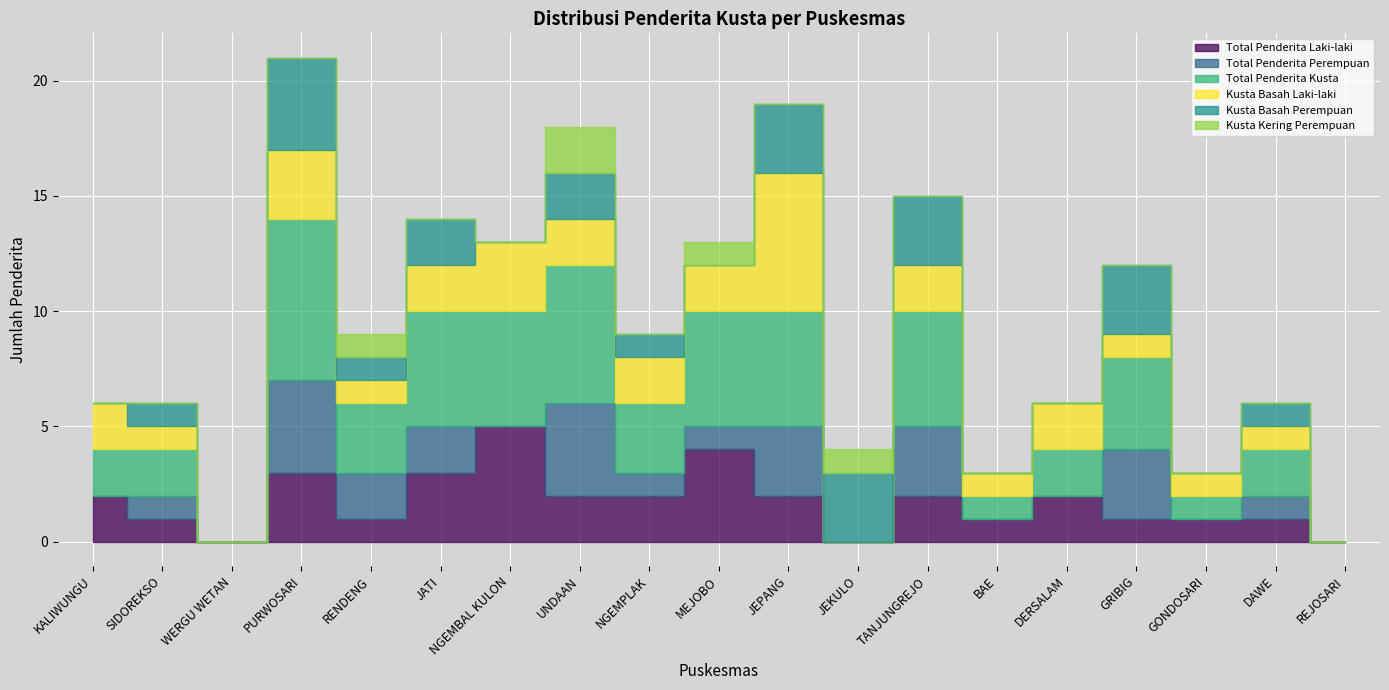

Reading left to right, what are all the values shown in this chart?

Total Penderita Laki-laki: KALIWUNGU=2	SIDOREKSO=1	WERGU WETAN=0	PURWOSARI=3	RENDENG=1	JATI=3	NGEMBAL KULON=5	UNDAAN=2	NGEMPLAK=2	MEJOBO=4	JEPANG=2	JEKULO=0	TANJUNGREJO=2	BAE=1	DERSALAM=2	GRIBIG=1	GONDOSARI=1	DAWE=1	REJOSARI=0
Total Penderita Perempuan: KALIWUNGU=0	SIDOREKSO=1	WERGU WETAN=0	PURWOSARI=4	RENDENG=2	JATI=2	NGEMBAL KULON=0	UNDAAN=4	NGEMPLAK=1	MEJOBO=1	JEPANG=3	JEKULO=0	TANJUNGREJO=3	BAE=0	DERSALAM=0	GRIBIG=3	GONDOSARI=0	DAWE=1	REJOSARI=0
Total Penderita Kusta: KALIWUNGU=2	SIDOREKSO=2	WERGU WETAN=0	PURWOSARI=7	RENDENG=3	JATI=5	NGEMBAL KULON=5	UNDAAN=6	NGEMPLAK=3	MEJOBO=5	JEPANG=5	JEKULO=0	TANJUNGREJO=5	BAE=1	DERSALAM=2	GRIBIG=4	GONDOSARI=1	DAWE=2	REJOSARI=0
Kusta Basah Laki-laki: KALIWUNGU=2	SIDOREKSO=1	WERGU WETAN=0	PURWOSARI=3	RENDENG=1	JATI=2	NGEMBAL KULON=3	UNDAAN=2	NGEMPLAK=2	MEJOBO=2	JEPANG=6	JEKULO=0	TANJUNGREJO=2	BAE=1	DERSALAM=2	GRIBIG=1	GONDOSARI=1	DAWE=1	REJOSARI=0
Kusta Basah Perempuan: KALIWUNGU=0	SIDOREKSO=1	WERGU WETAN=0	PURWOSARI=4	RENDENG=1	JATI=2	NGEMBAL KULON=0	UNDAAN=2	NGEMPLAK=1	MEJOBO=0	JEPANG=3	JEKULO=3	TANJUNGREJO=3	BAE=0	DERSALAM=0	GRIBIG=3	GONDOSARI=0	DAWE=1	REJOSARI=0
Kusta Kering Perempuan: KALIWUNGU=0	SIDOREKSO=0	WERGU WETAN=0	PURWOSARI=0	RENDENG=1	JATI=0	NGEMBAL KULON=0	UNDAAN=2	NGEMPLAK=0	MEJOBO=1	JEPANG=0	JEKULO=1	TANJUNGREJO=0	BAE=0	DERSALAM=0	GRIBIG=0	GONDOSARI=0	DAWE=0	REJOSARI=0